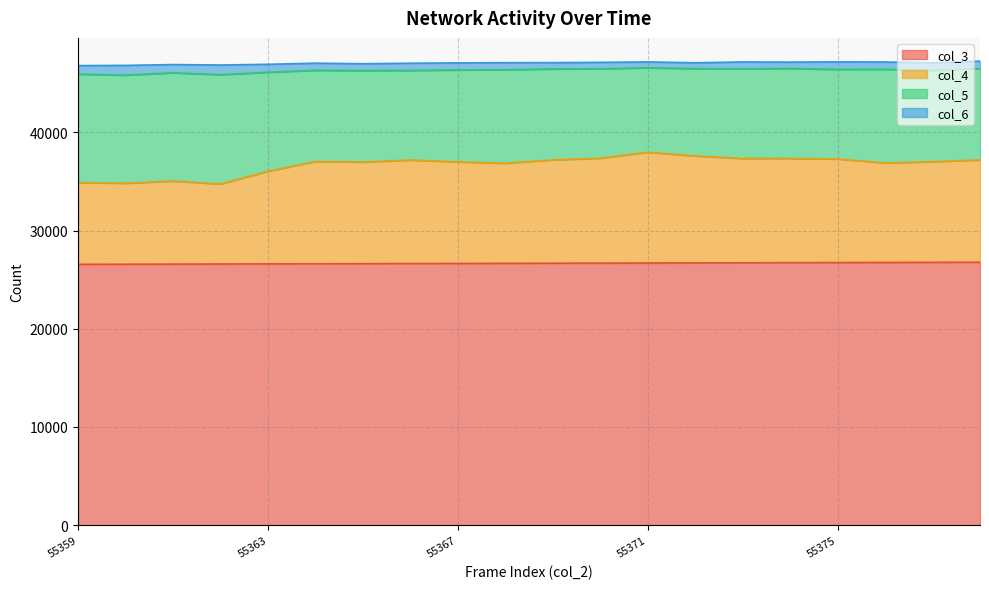

Rank the categories by col_3 value from lowest to highest.

55359, 55360, 55361, 55362, 55363, 55364, 55365, 55366, 55367, 55368, 55369, 55370, 55371, 55372, 55373, 55374, 55375, 55376, 55377, 55378